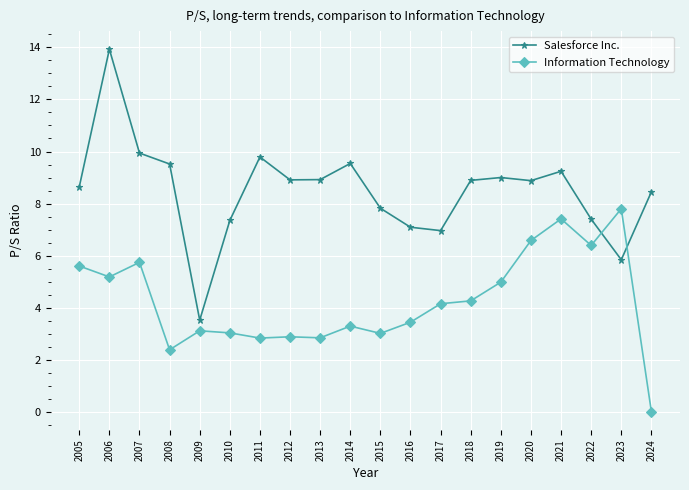

Where do Salesforce Inc. and Information Technology first cross each other?

2022 and 2023